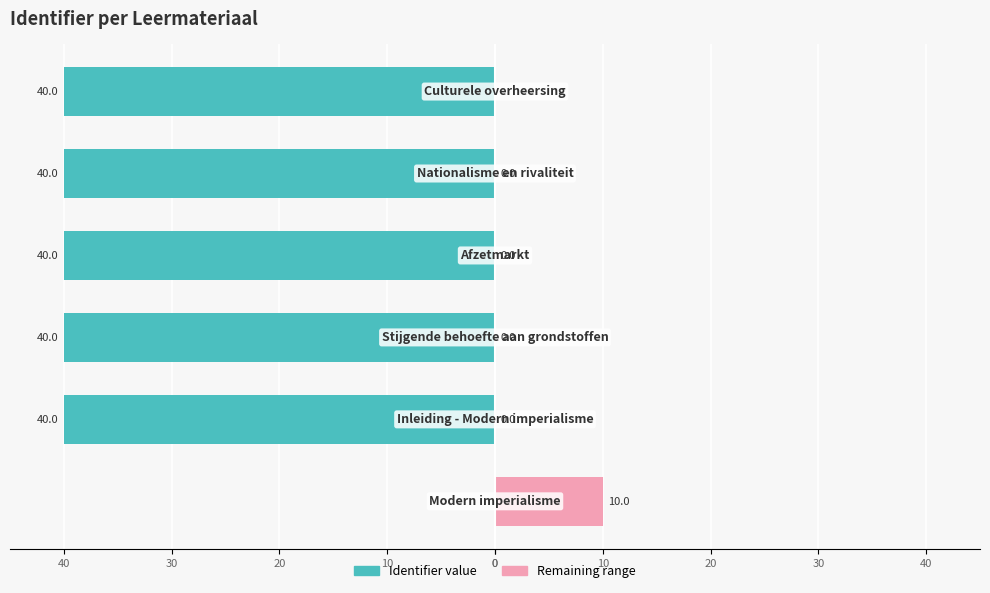

At 30, list the series in order from smallest to largest.

Identifier value, Remaining range